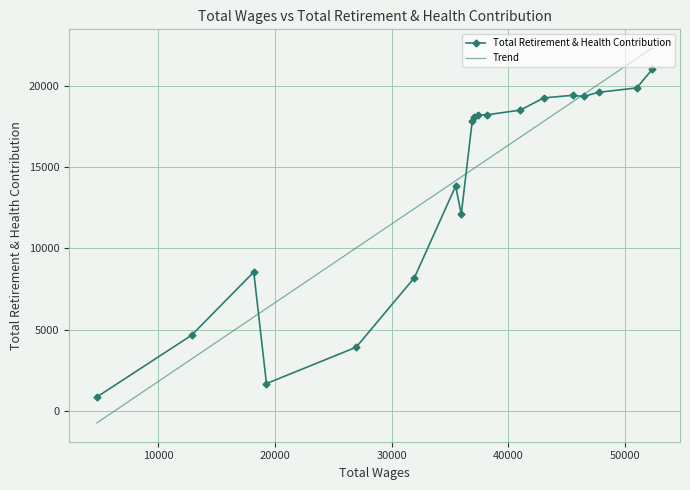

Rank the series by their average value, from highest to lowest.

Trend, Total Retirement & Health Contribution